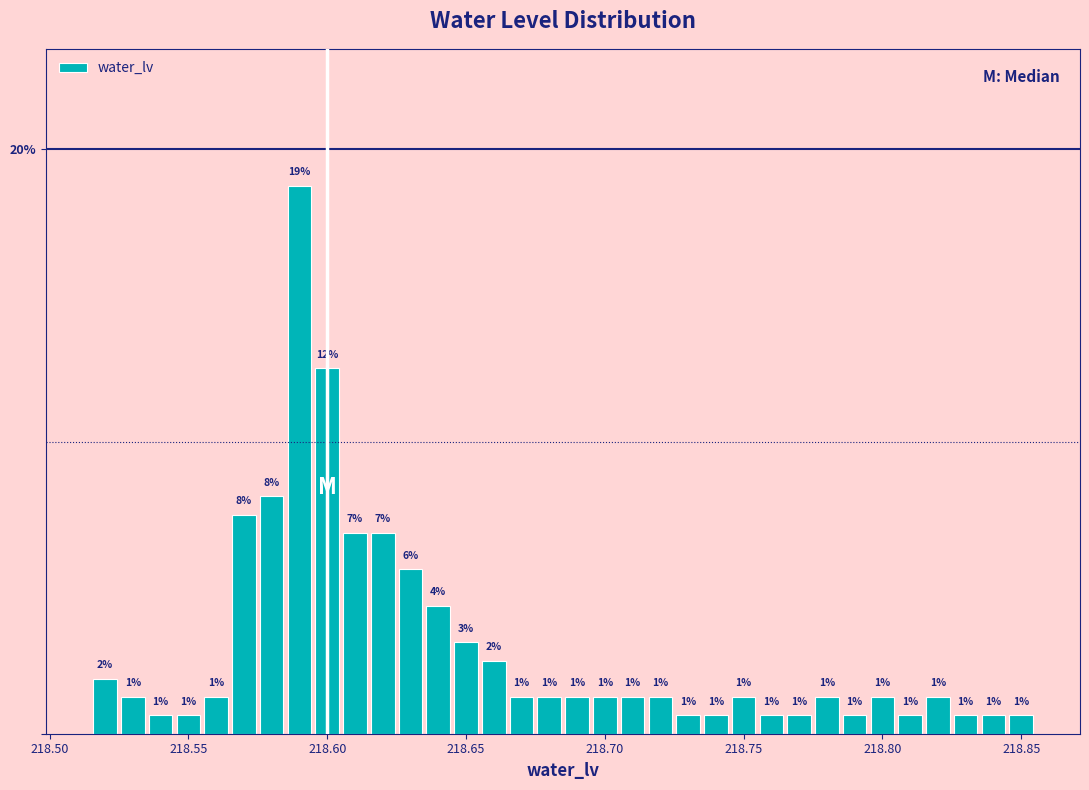

Around what value on the x-axis is the tallest bar? Give the approximate position of its centre, as read against the axis.

218.590